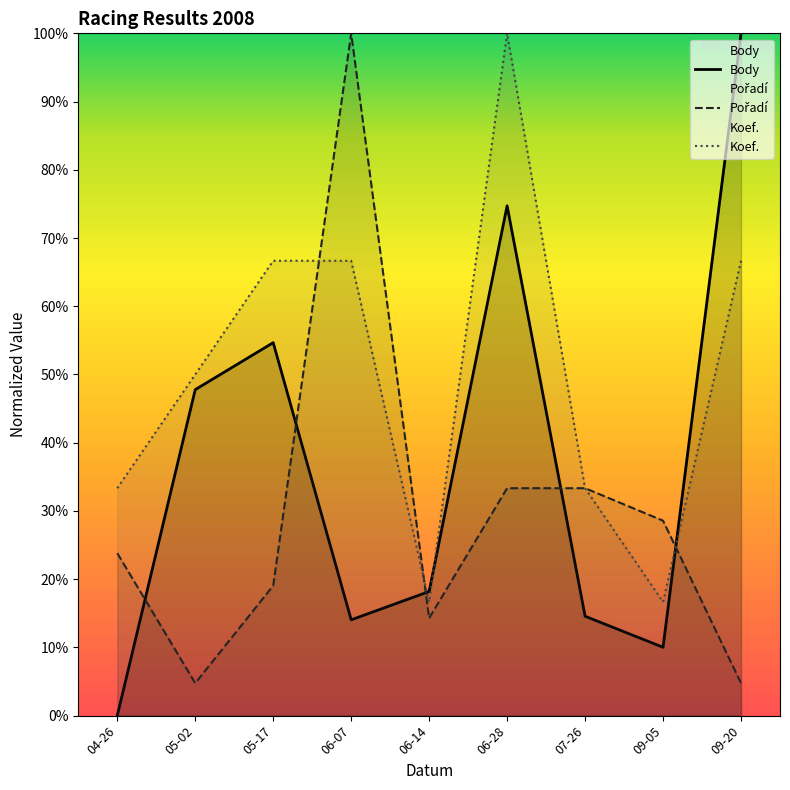

After their last crossing, which series has the higher values: Body or Koef.?

Body